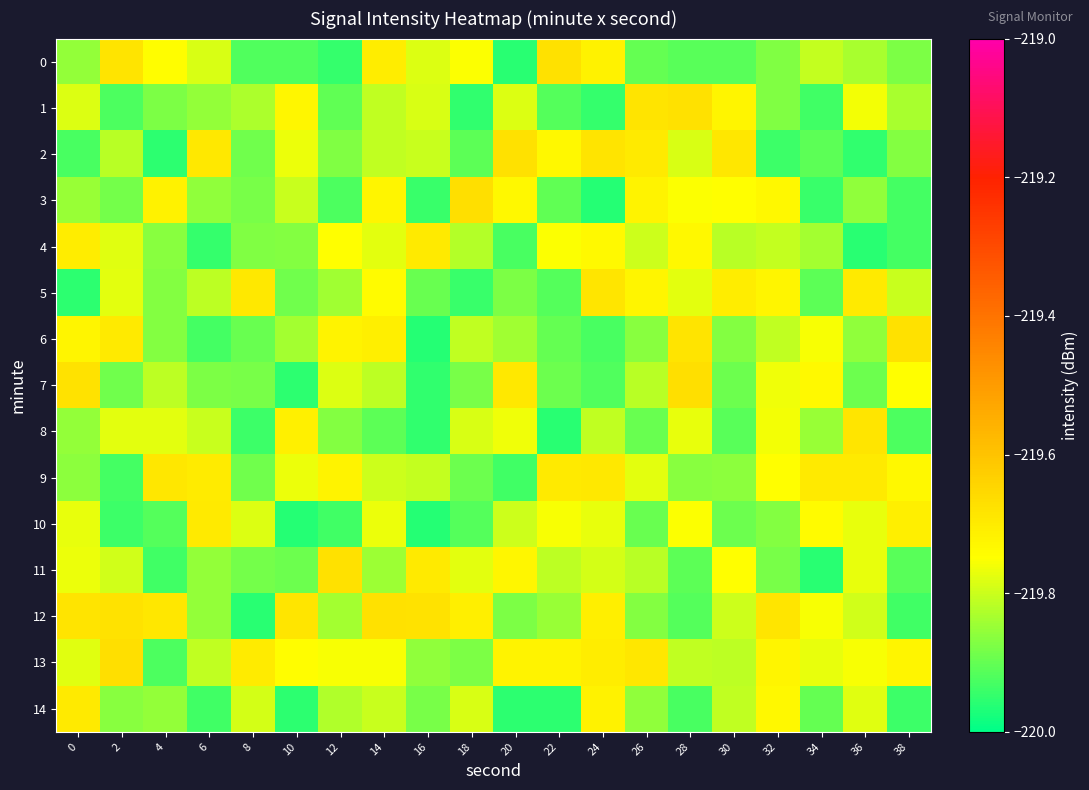

At 28, list the series in order from smallest to largest.

14, 12, 0, 11, 9, 13, 2, 5, 8, 3, 10, 4, 6, 1, 7